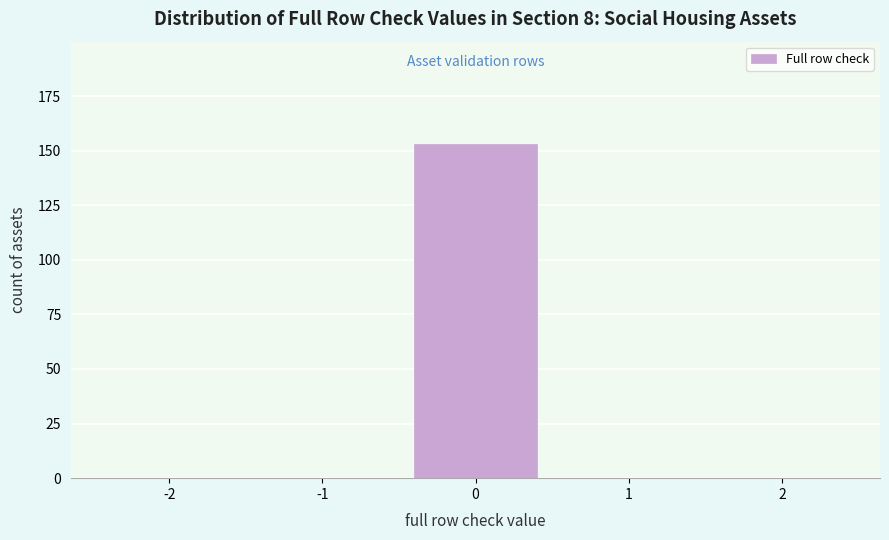

Over which range of the x-axis is the bar tallest?

-0.5 to 0.5